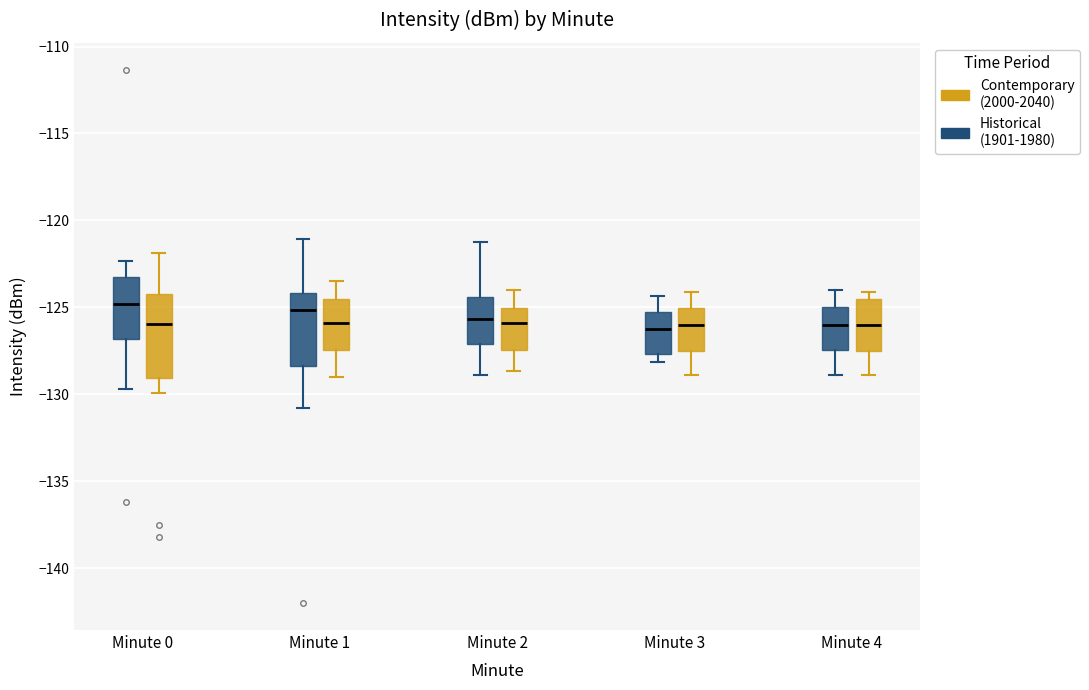

Reading left to right, transcribe this box plot: for each box, give where its median line is, the range the box spans, and where its two whiskers end, as read against the y-axis. The values are not printed on the chart, so give them approximately, as read against the axis.

Minute 0 (Historical (1901-1980)): median -125.0, box -127.0 to -123.5, whiskers -129.5 to -122.5
Minute 0 (Contemporary (2000-2040)): median -126.0, box -129.0 to -124.0, whiskers -130.0 to -122.0
Minute 1 (Historical (1901-1980)): median -125.0, box -128.5 to -124.0, whiskers -131.0 to -121.0
Minute 1 (Contemporary (2000-2040)): median -126.0, box -127.5 to -124.5, whiskers -129.0 to -123.5
Minute 2 (Historical (1901-1980)): median -125.5, box -127.0 to -124.5, whiskers -129.0 to -121.0
Minute 2 (Contemporary (2000-2040)): median -126.0, box -127.5 to -125.0, whiskers -128.5 to -124.0
Minute 3 (Historical (1901-1980)): median -126.0, box -127.5 to -125.5, whiskers -128.0 to -124.5
Minute 3 (Contemporary (2000-2040)): median -126.0, box -127.5 to -125.0, whiskers -129.0 to -124.0
Minute 4 (Historical (1901-1980)): median -126.0, box -127.5 to -125.0, whiskers -129.0 to -124.0
Minute 4 (Contemporary (2000-2040)): median -126.0, box -127.5 to -124.5, whiskers -129.0 to -124.0